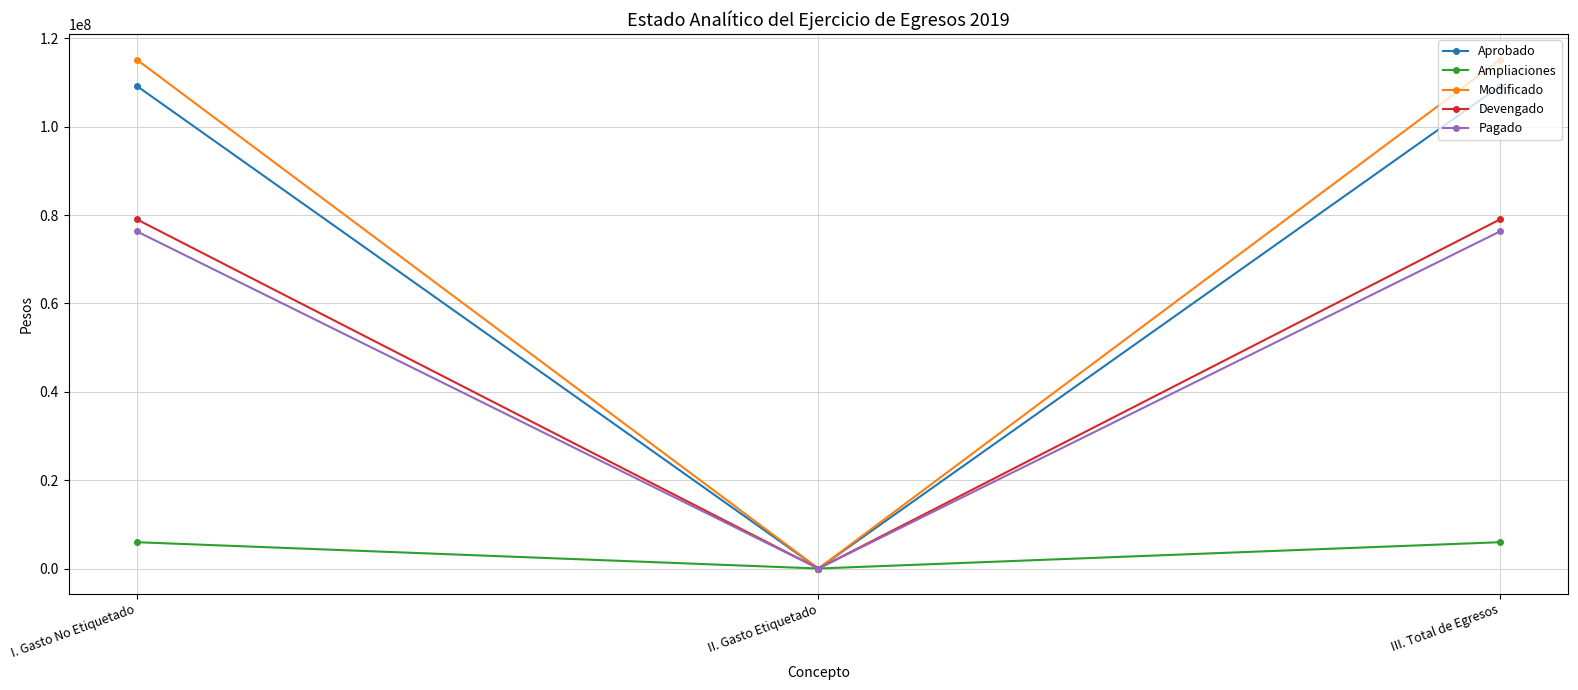

Is the value of Ampliaciones at I. Gasto No Etiquetado greater than the value of Devengado at I. Gasto No Etiquetado?

No